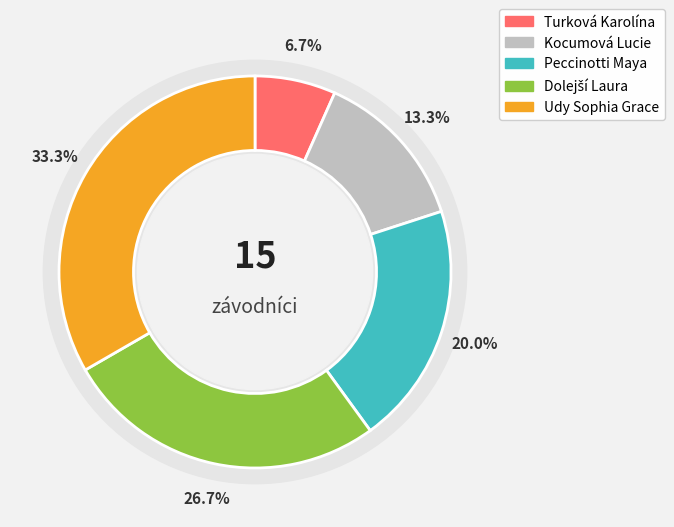

What portion of the pie excludes Turková Karolína?

93.3%